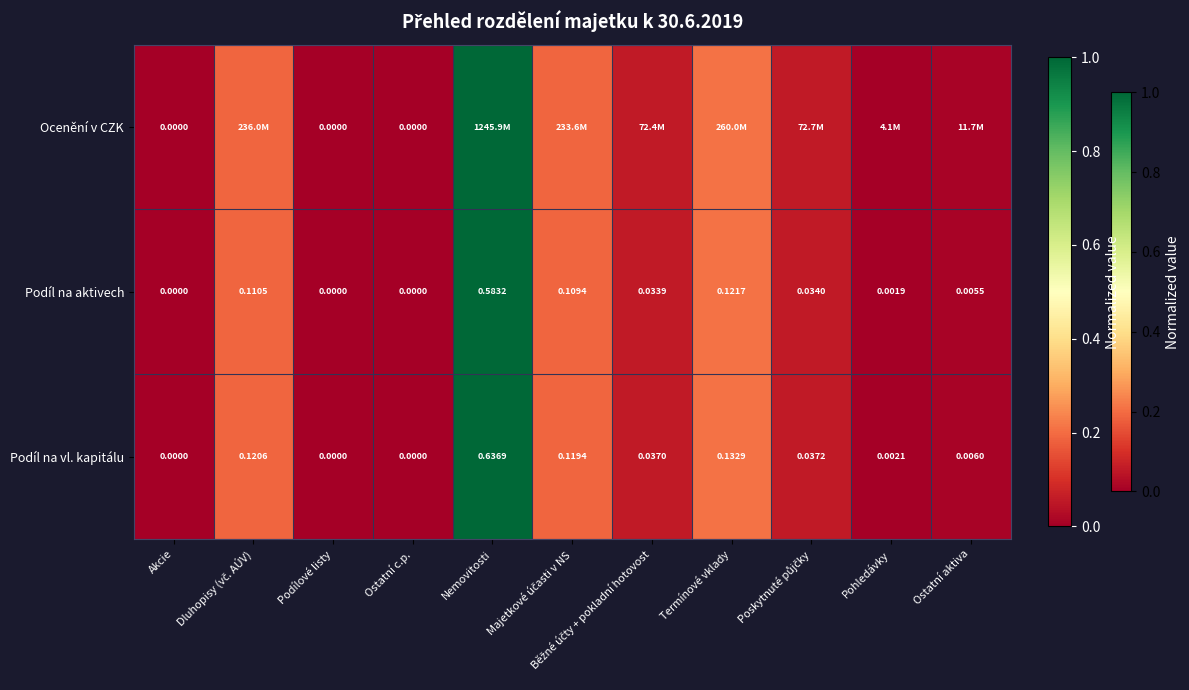

How many values in the Podíl na aktivech series exceed 0?

8